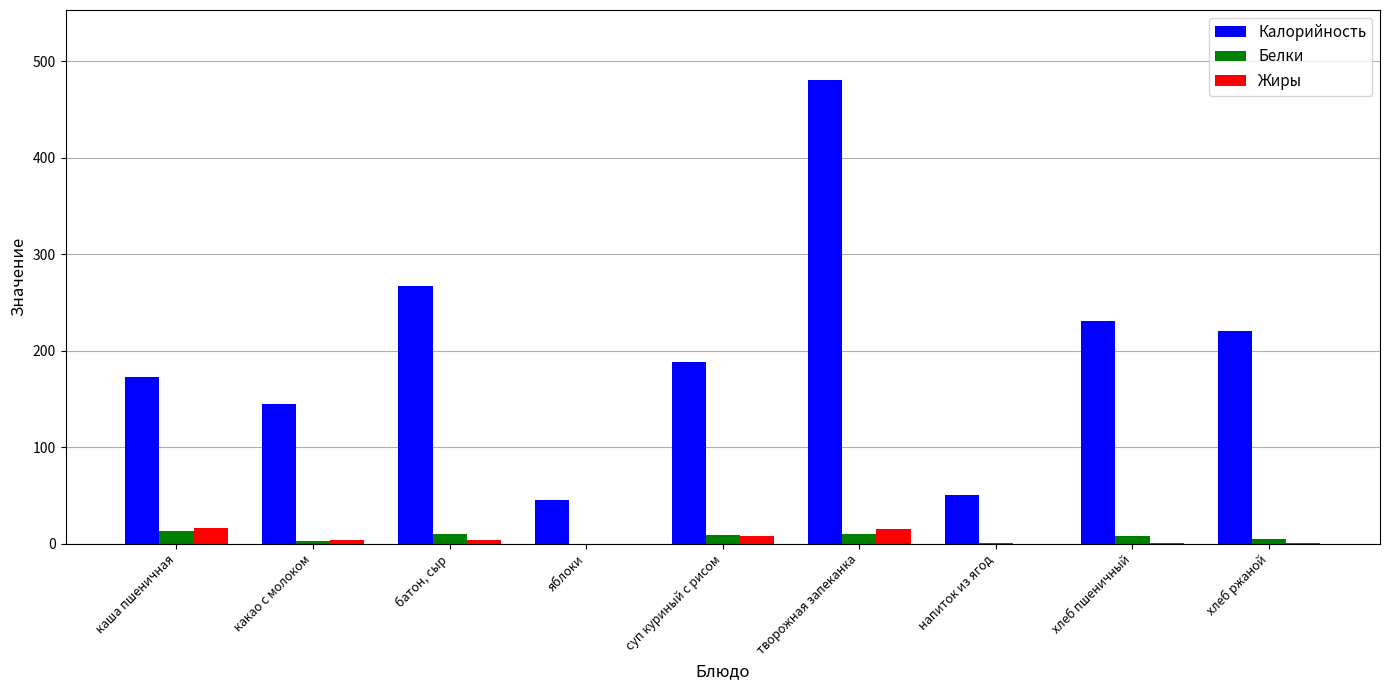

What is the spread (max minus min) of values at каша пшеничная?

160